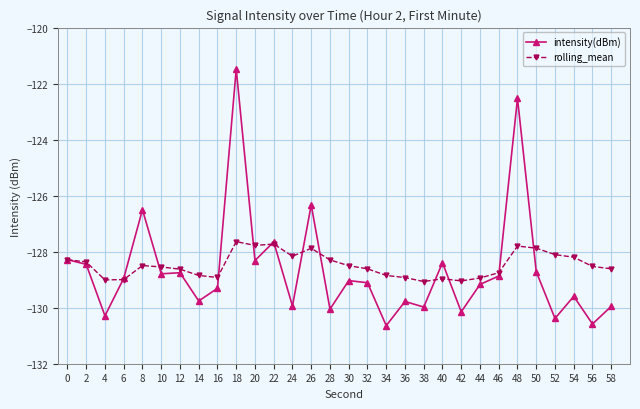

At which category does the chart reach its peak across all series?

18